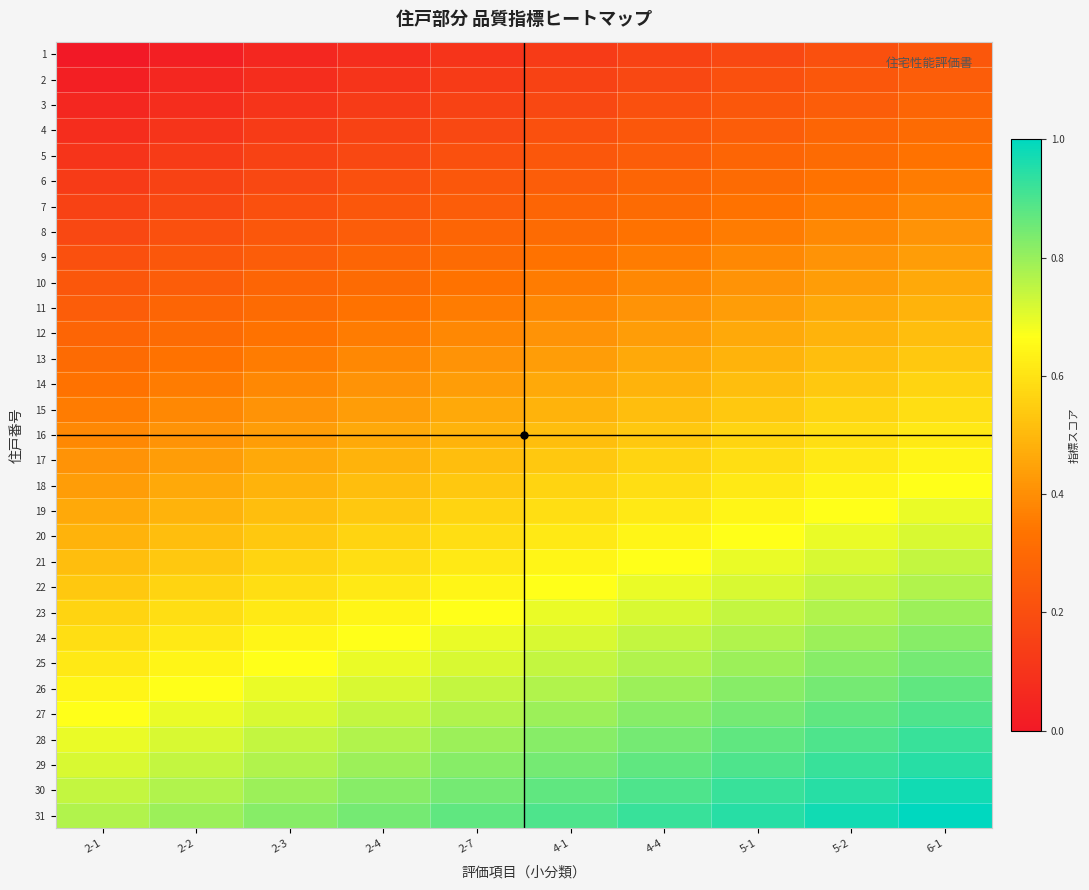

What is the spread (max minus min) of values at 2-2?

0.8